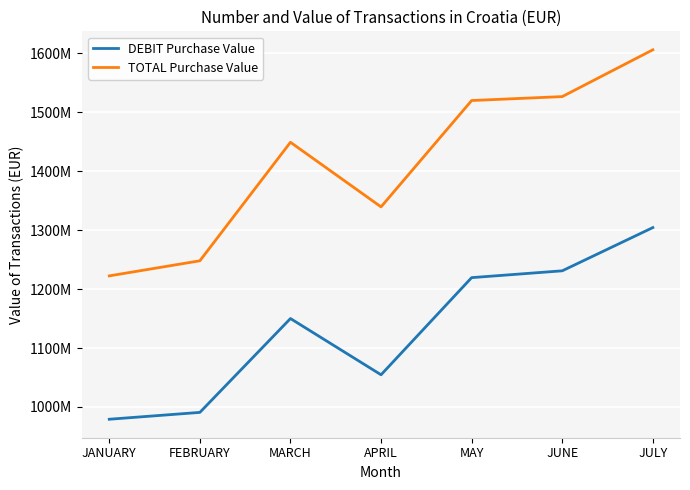

At FEBRUARY, list the series in order from largest to smallest.

TOTAL Purchase Value, DEBIT Purchase Value